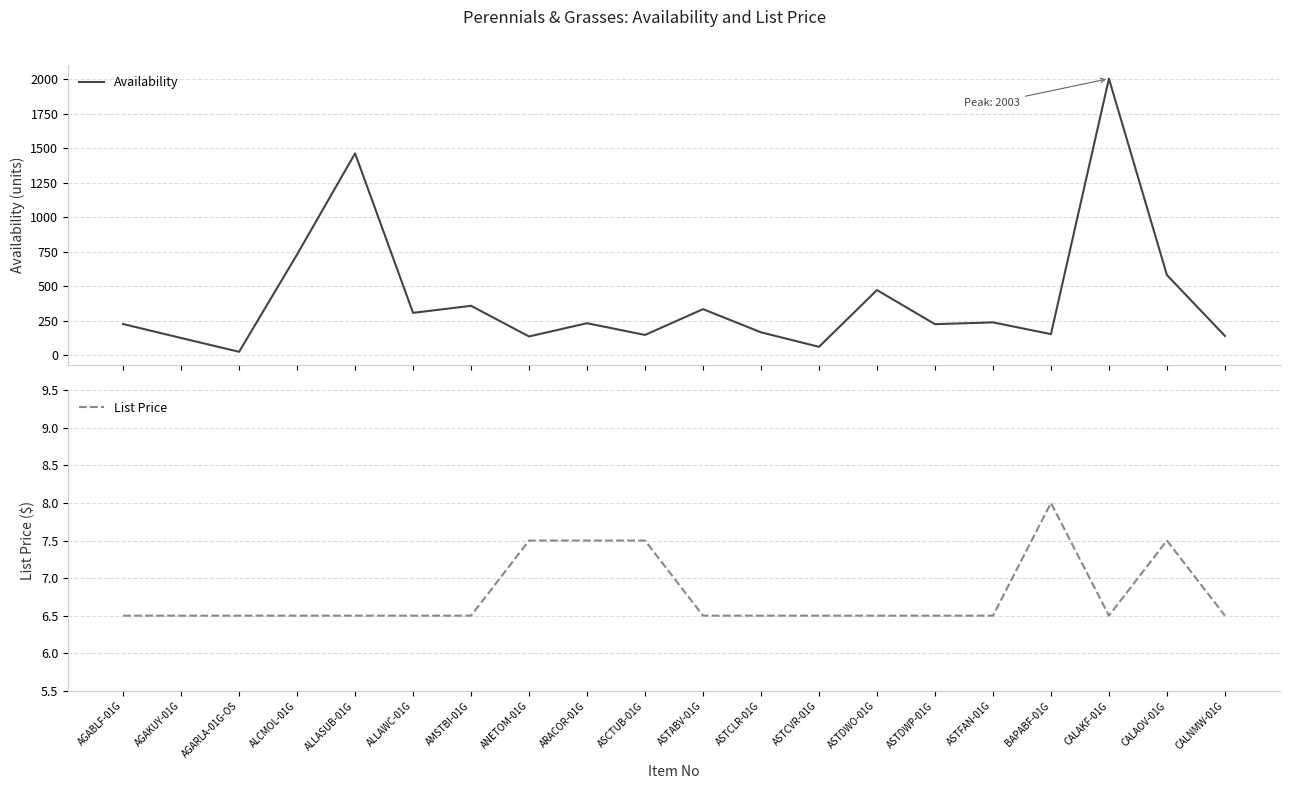

Is it true that List Price equals 7.5 at CALAOV-01G?

True